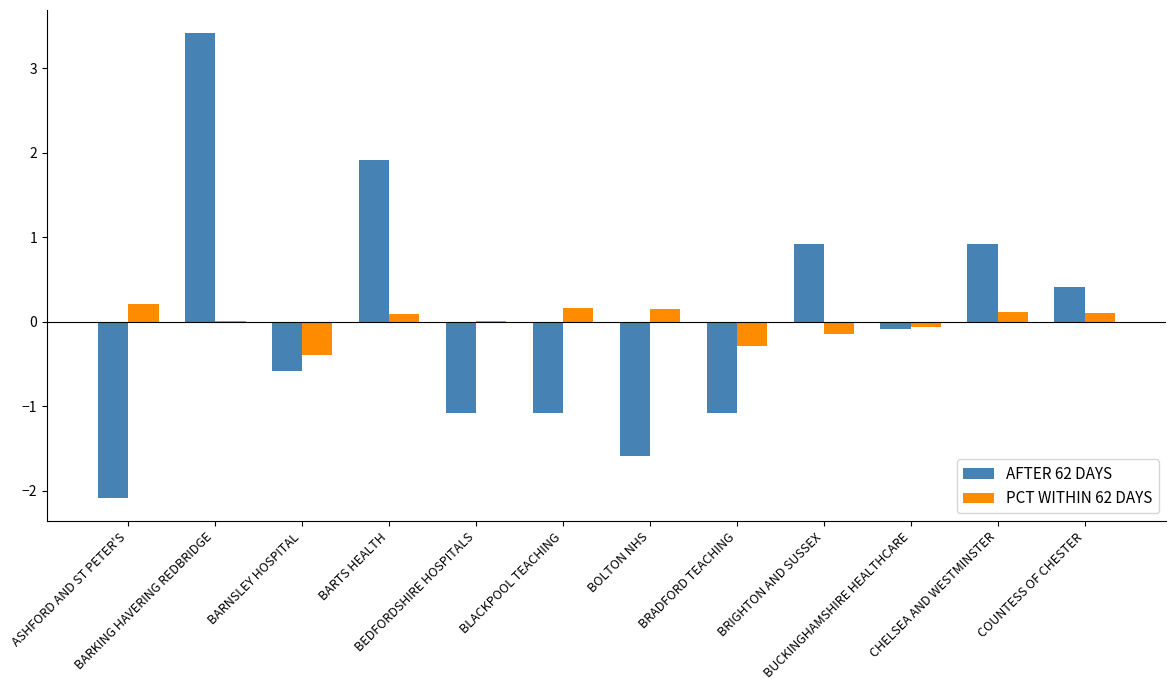

How many groups of bars are there?

12